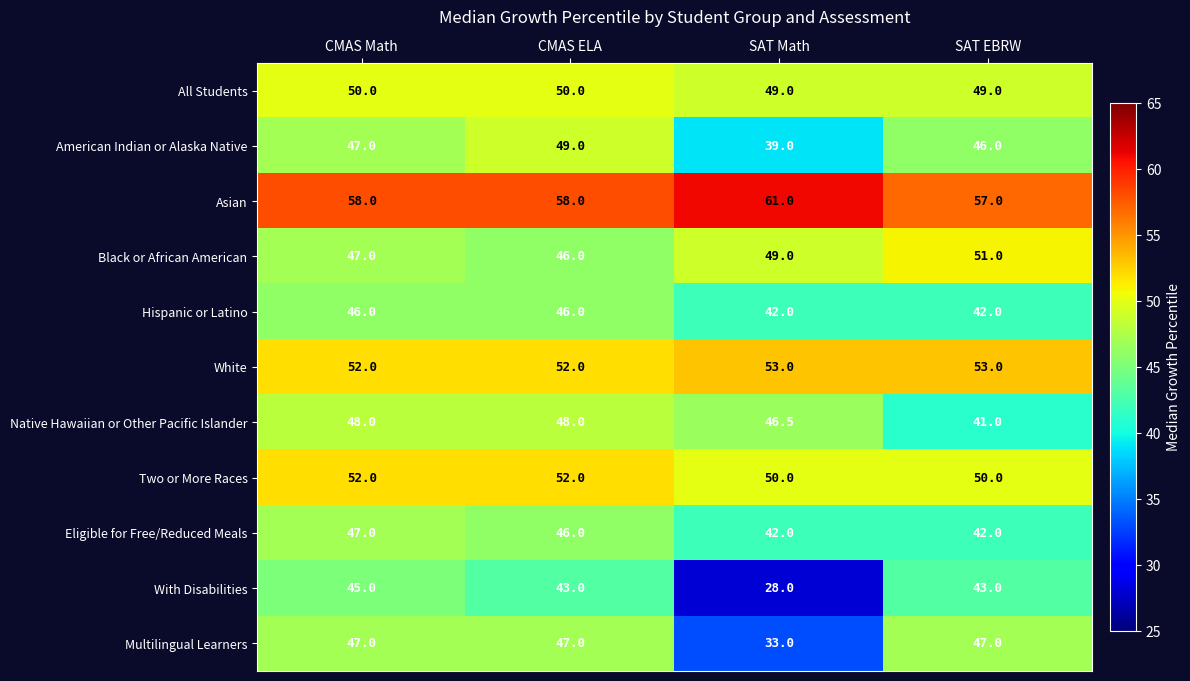

Which series has the largest total across all categories?

Asian